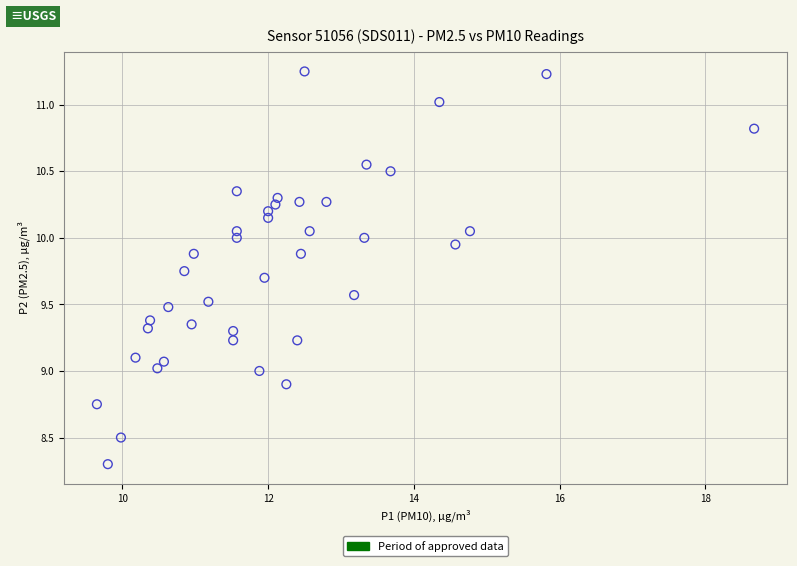

What is the range of X values (max minus min)?

9.0